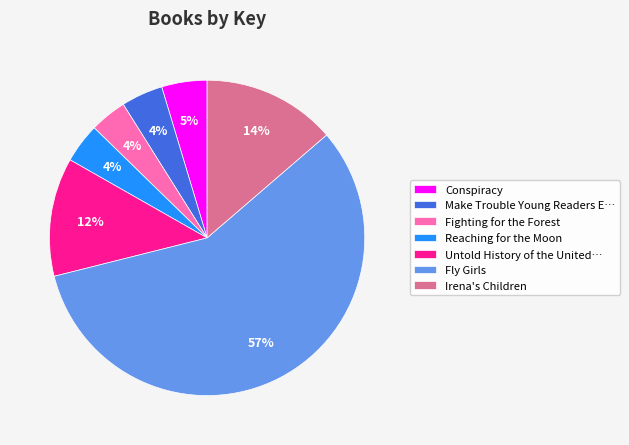

Do Fly Girls and Irena's Children together represent more than half of the pie?

Yes